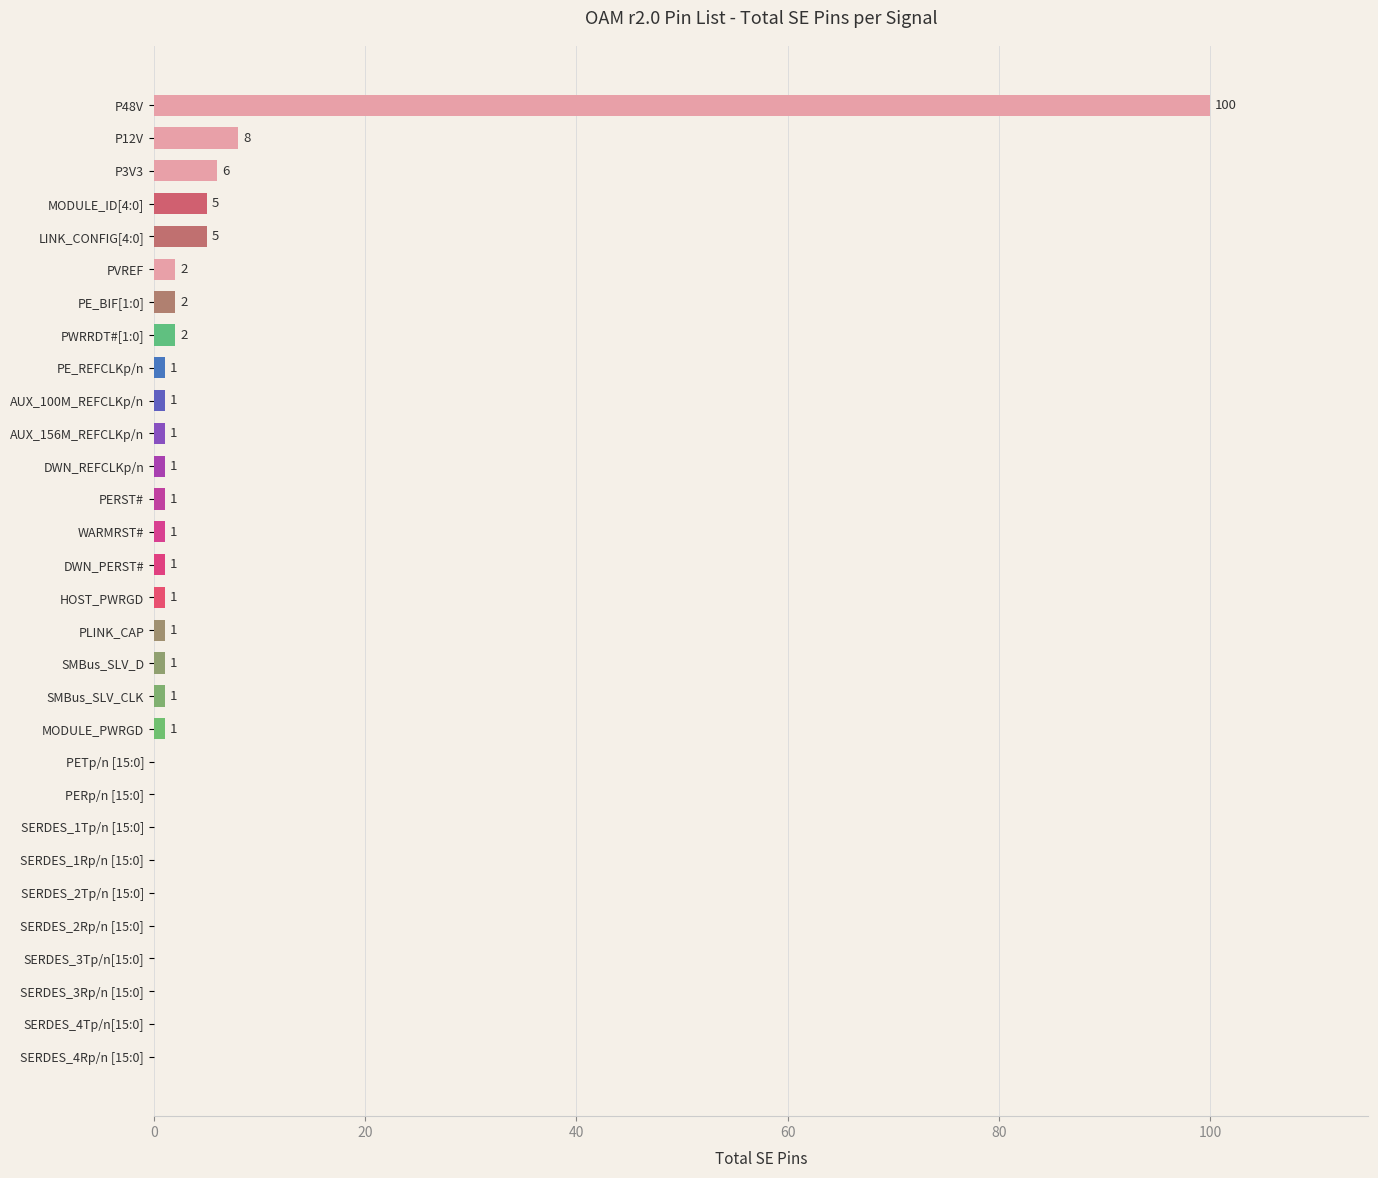

Reading top to bottom, list all the values displayed in this chart.

P48V=100	P12V=8	P3V3=6	MODULE_ID[4:0]=5	LINK_CONFIG[4:0]=5	PVREF=2	PE_BIF[1:0]=2	PWRRDT#[1:0]=2	PE_REFCLKp/n=1	AUX_100M_REFCLKp/n=1	AUX_156M_REFCLKp/n=1	DWN_REFCLKp/n=1	PERST#=1	WARMRST#=1	DWN_PERST#=1	HOST_PWRGD=1	PLINK_CAP=1	SMBus_SLV_D=1	SMBus_SLV_CLK=1	MODULE_PWRGD=1	PETp/n [15:0]=0	PERp/n [15:0]=0	SERDES_1Tp/n [15:0]=0	SERDES_1Rp/n [15:0]=0	SERDES_2Tp/n [15:0]=0	SERDES_2Rp/n [15:0]=0	SERDES_3Tp/n[15:0]=0	SERDES_3Rp/n [15:0]=0	SERDES_4Tp/n[15:0]=0	SERDES_4Rp/n [15:0]=0